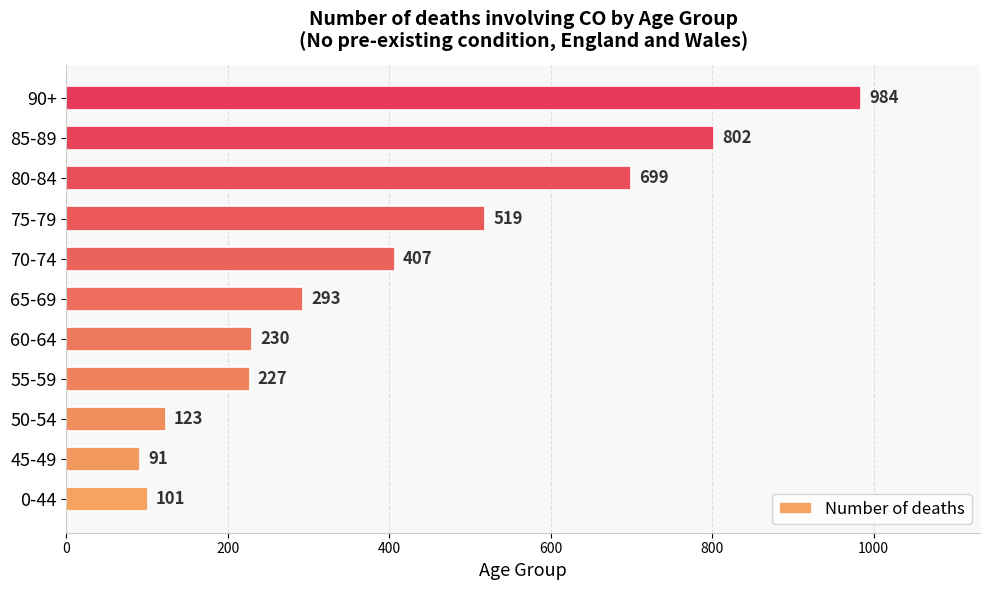

What is the average value?

407